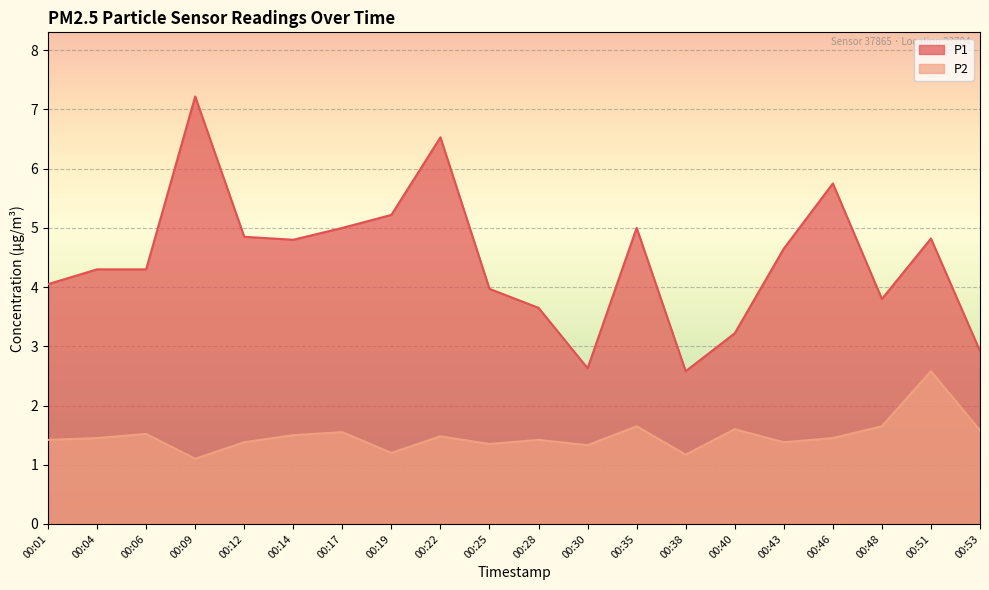

Rank the series at 00:17 from highest to lowest value.

P1, P2